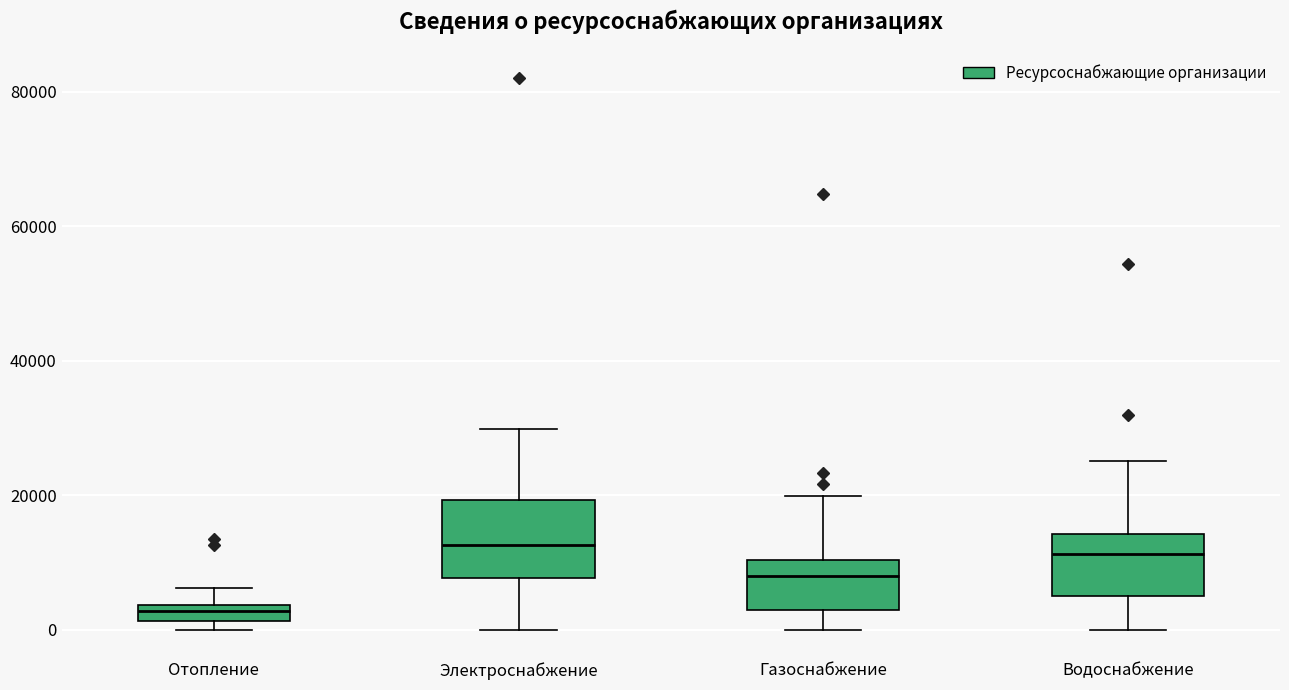

Where is the upper edge of the box for Водоснабжение on the y-axis? The values are not printed on the chart, so give them approximately, as read against the axis.

14000